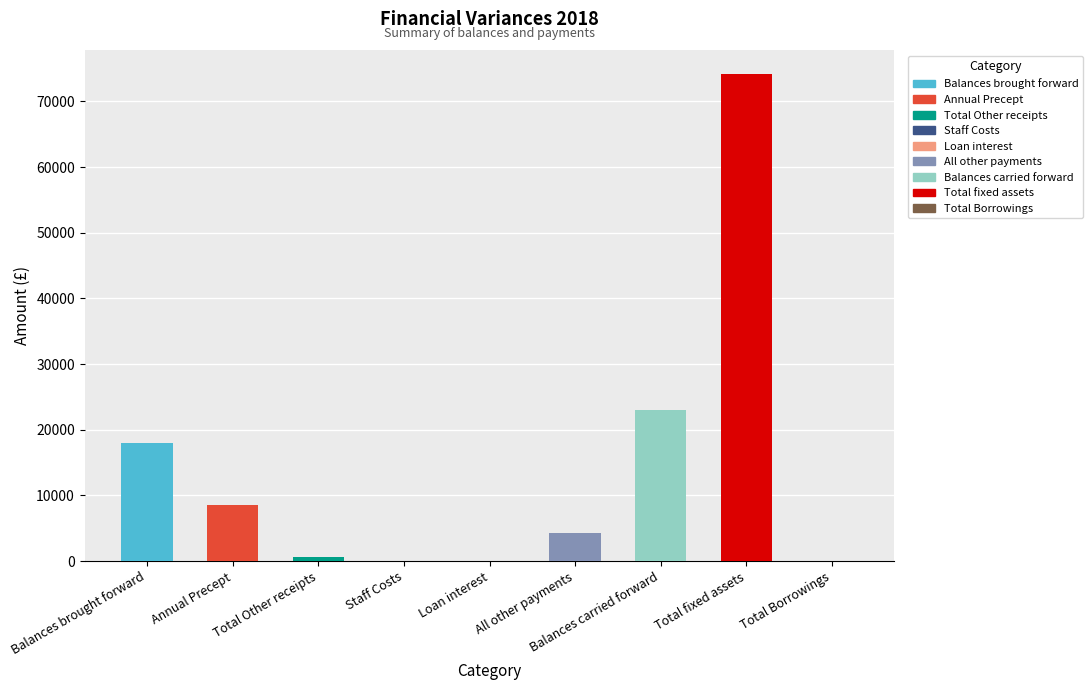

Are the bars grouped side by side (vs. stacked)?

No